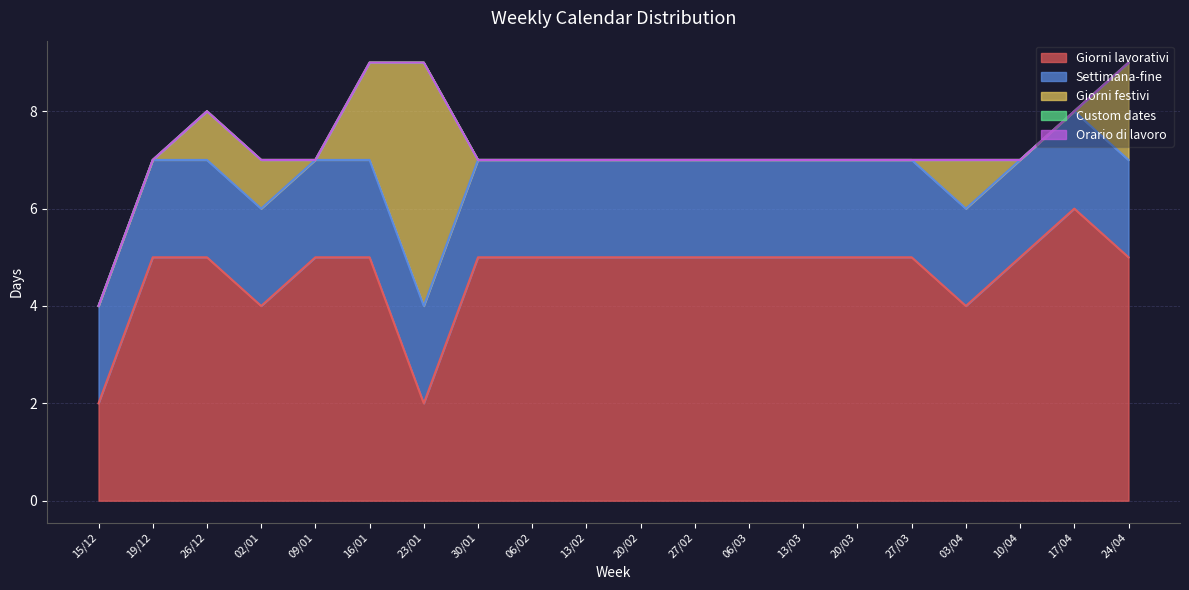

Which series has the largest total across all categories?

Giorni lavorativi